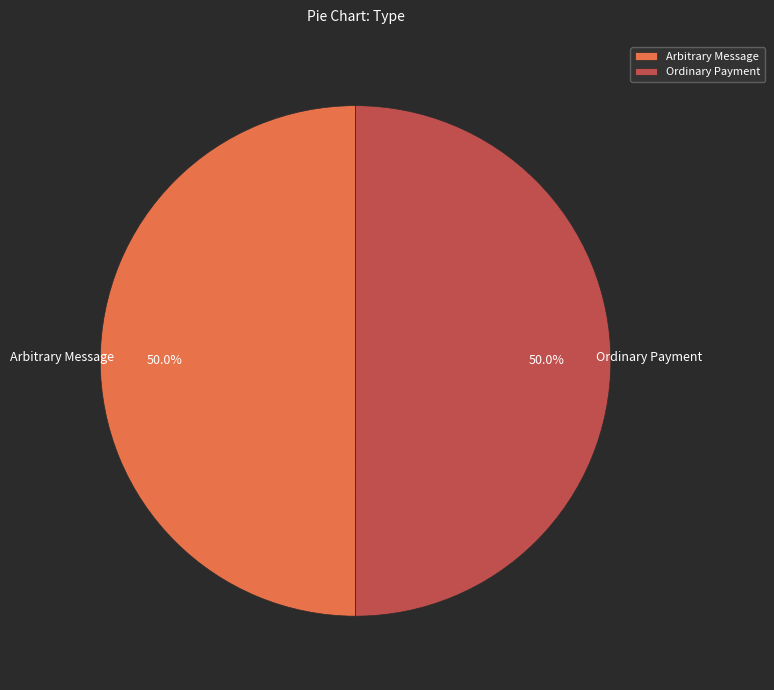

Approximately how many times larger is the value at Arbitrary Message compared to Ordinary Payment?

1.0